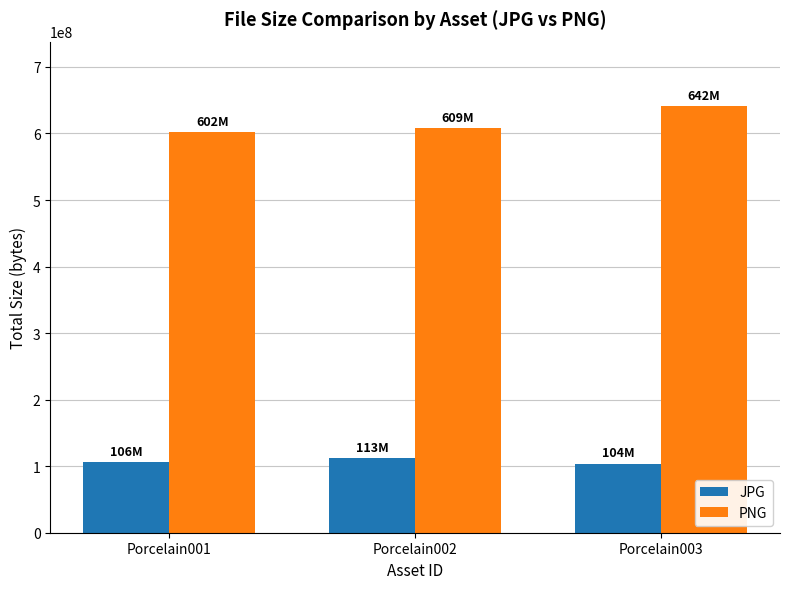

What is the value of the JPG bar at the 2nd from the left?

112732797